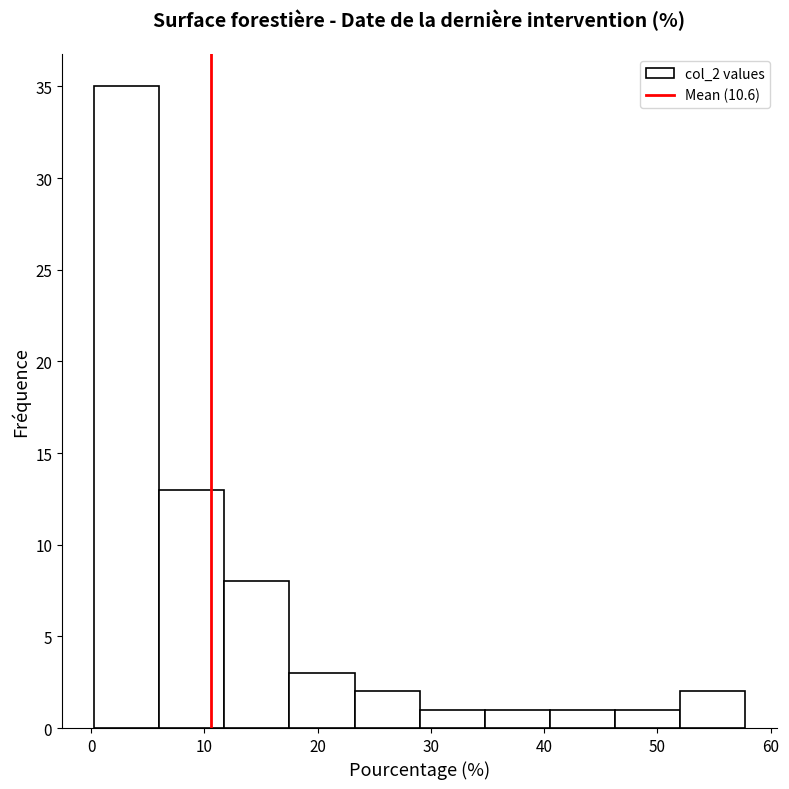

How tall is the bar that spans 40 to 46 on the x-axis? Neither the bar edges nor the heights are printed on the chart, so give them approximately, as read against the axes.

1